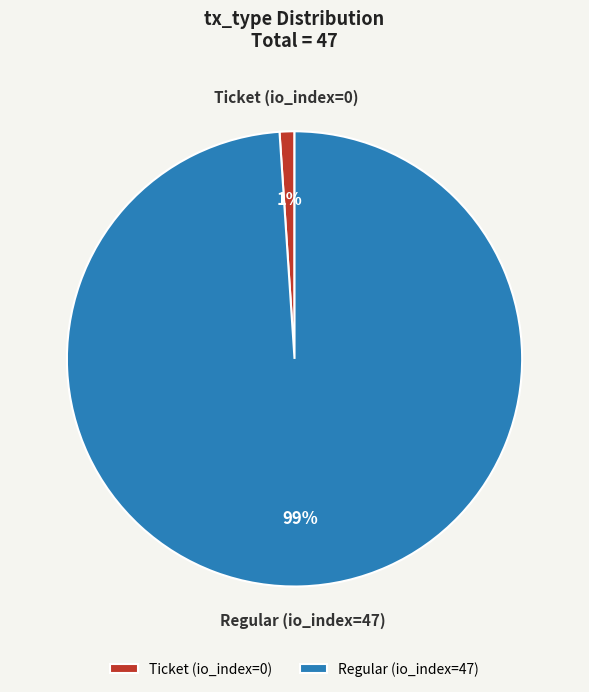

What is the smallest slice in the pie chart?

Ticket (io_index=0)